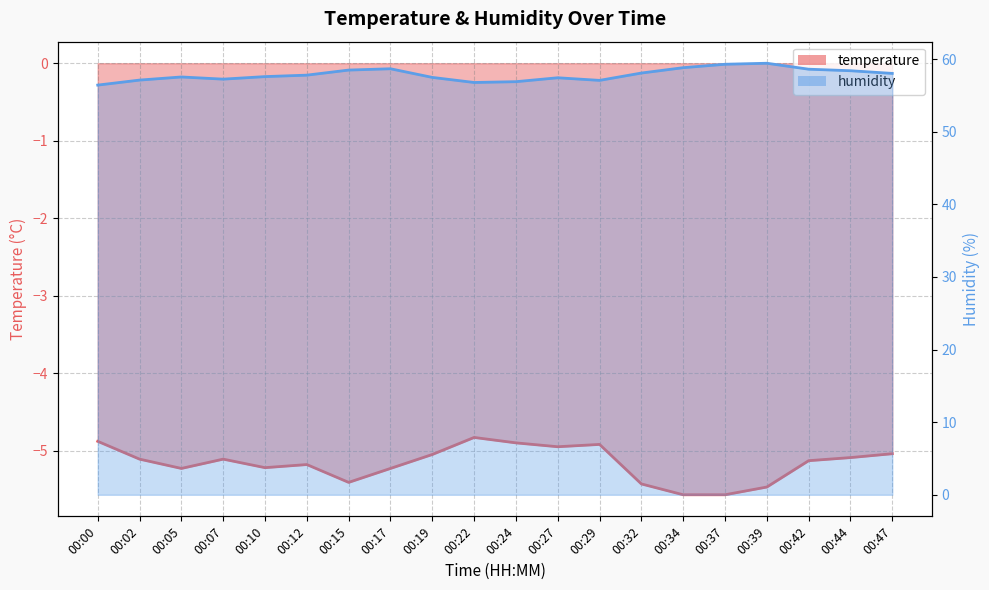

Which category has the highest value across all series?

00:39